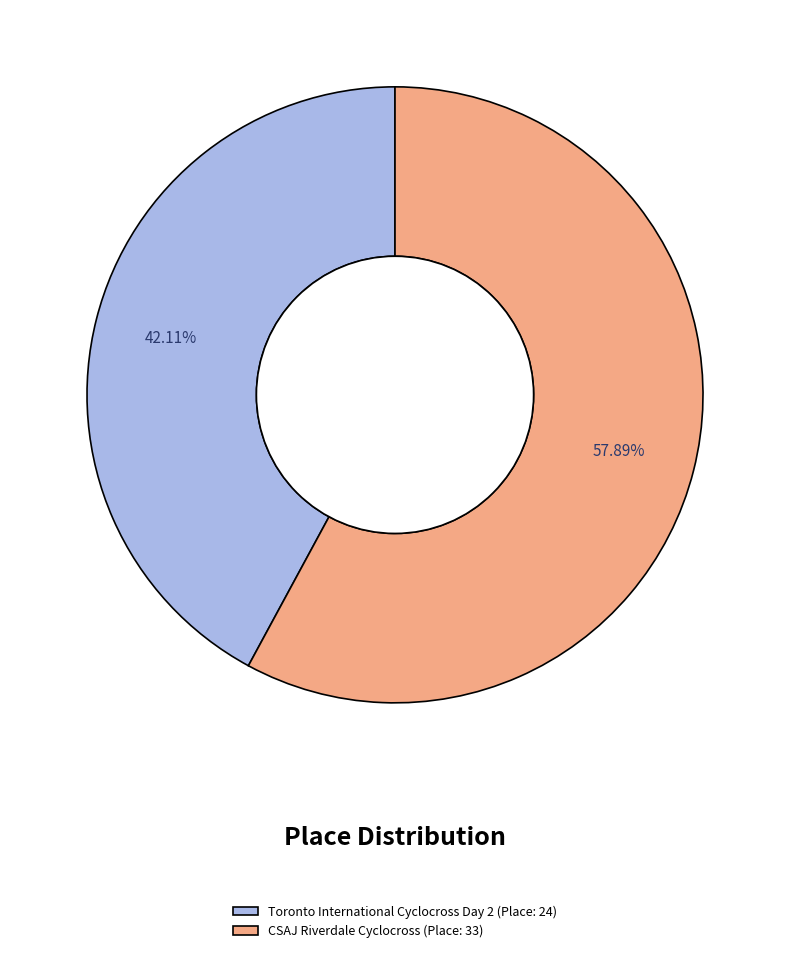

Which has a higher value, CSAJ Riverdale Cyclocross (Place: 33) or Toronto International Cyclocross Day 2 (Place: 24)?

CSAJ Riverdale Cyclocross (Place: 33)